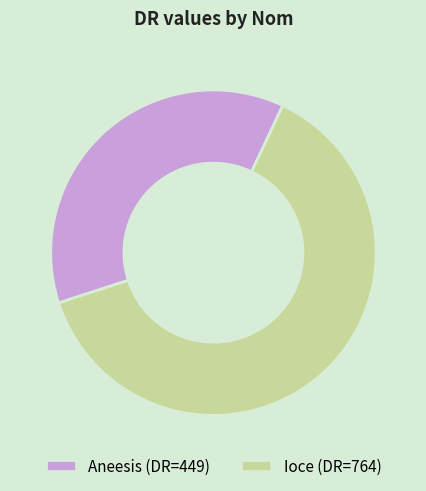

How many segments does this pie chart have?

2